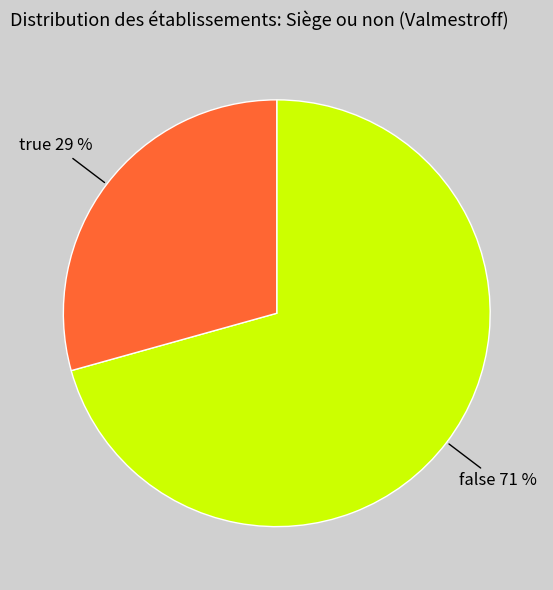

Is there any slice that represents more than half of the pie?

Yes